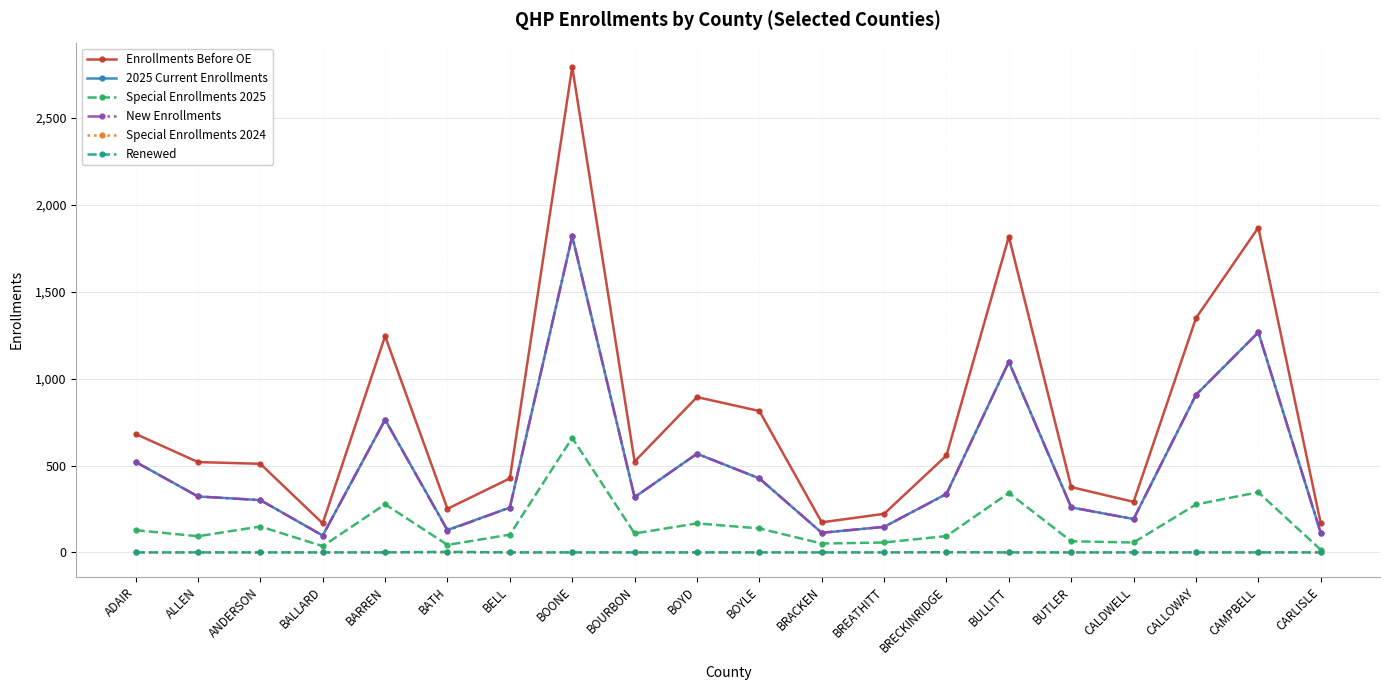

Which category has the highest value in the Enrollments Before OE series?

BOONE